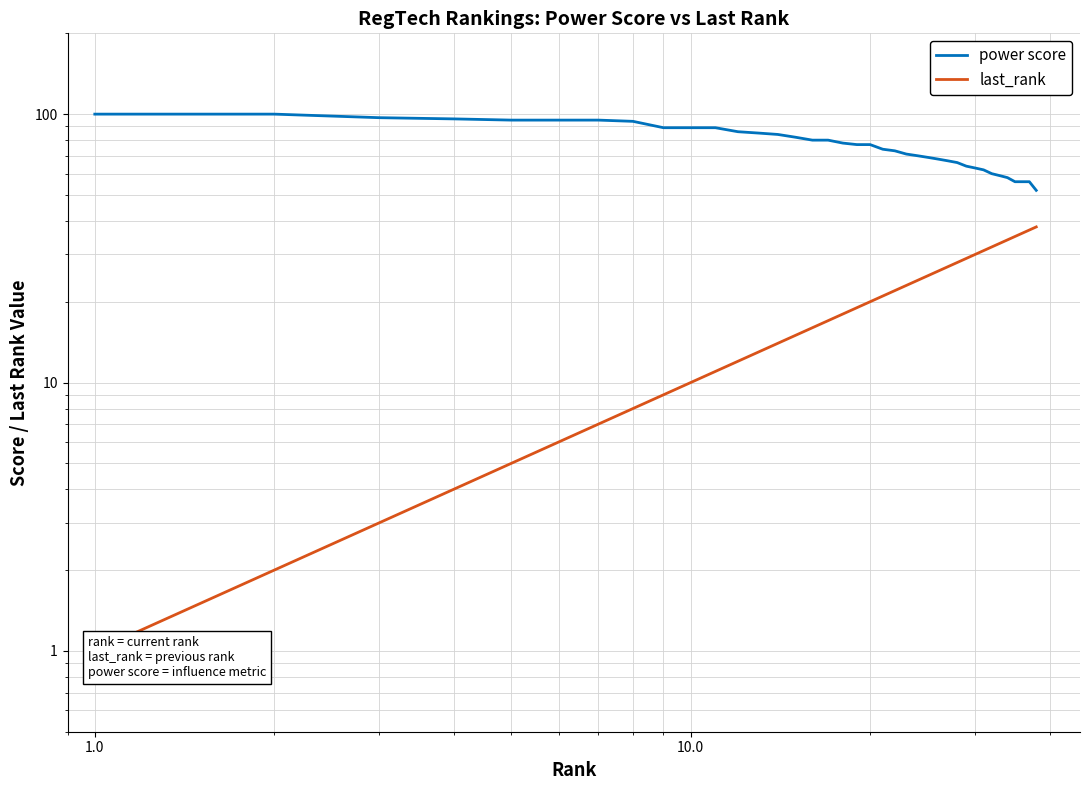

At 1.0, list the series in order from smallest to largest.

last_rank, power score